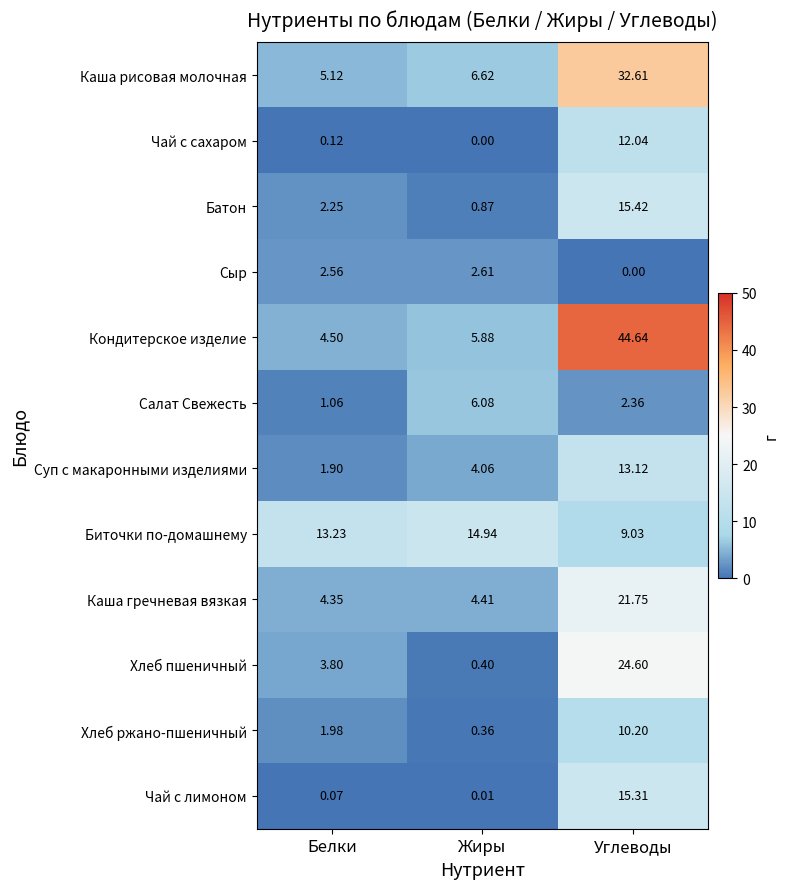

At Белки, list the series in order from smallest to largest.

Чай с лимоном, Чай с сахаром, Салат Свежесть, Суп с макаронными изделиями, Хлеб ржано-пшеничный, Батон, Сыр, Хлеб пшеничный, Каша гречневая вязкая, Кондитерское изделие, Каша рисовая молочная, Биточки по-домашнему